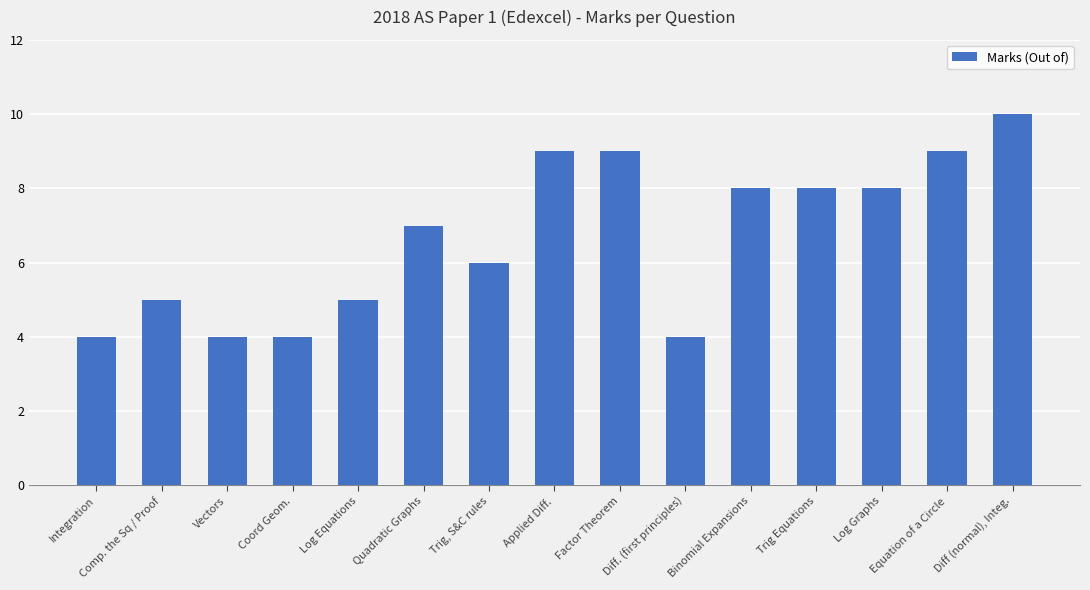

Which label corresponds to the largest value in the chart?

Diff (normal), Integ.